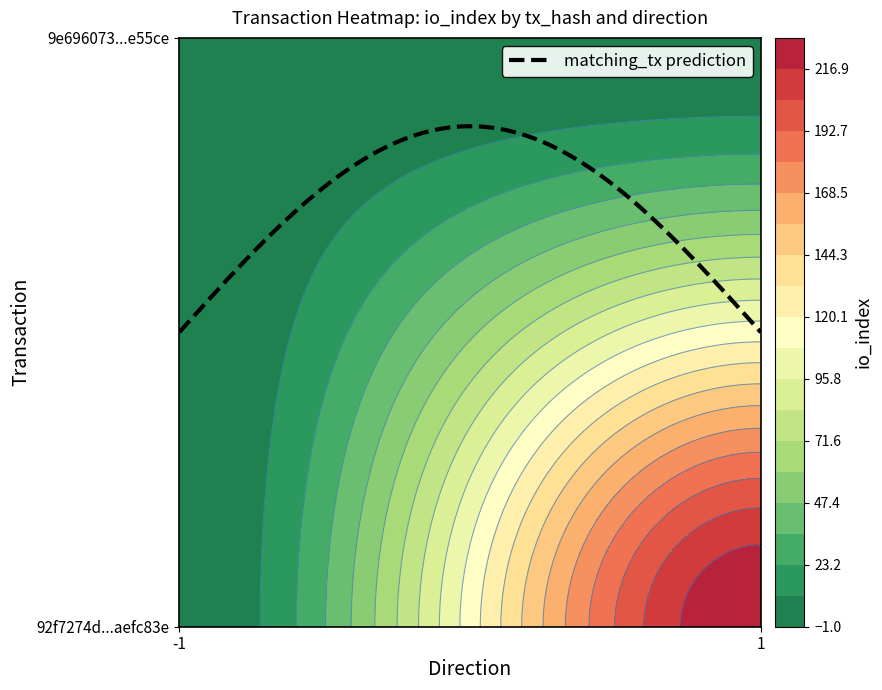

Reading left to right, extract all data points from this chart.

92f7274d17aa843591f4487000b0c024aefc83e: -1=-1	1=229
9e696073e59b07f5dce41ab874bb84db23e55ce: -1=1	1=0